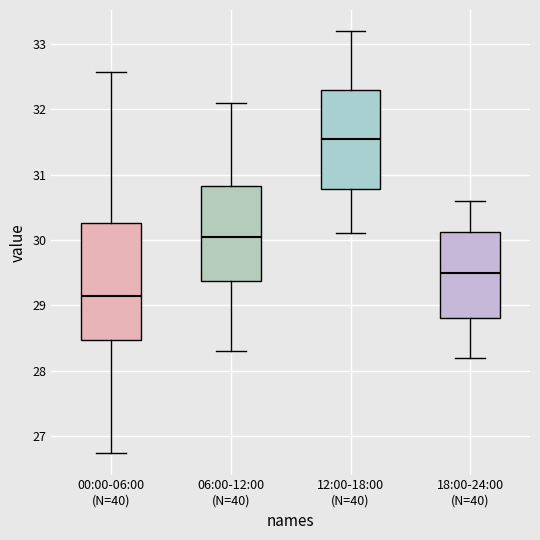

Reading left to right, transcribe this box plot: for each box, give where its median line is, the range the box spans, and where its two whiskers end, as read against the y-axis. The values are not printed on the chart, so give them approximately, as read against the axis.

00:00-06:00 (N=40): median 29.1, box 28.5 to 30.3, whiskers 26.7 to 32.6
06:00-12:00 (N=40): median 30.1, box 29.4 to 30.8, whiskers 28.3 to 32.1
12:00-18:00 (N=40): median 31.6, box 30.8 to 32.3, whiskers 30.1 to 33.2
18:00-24:00 (N=40): median 29.5, box 28.8 to 30.1, whiskers 28.2 to 30.6